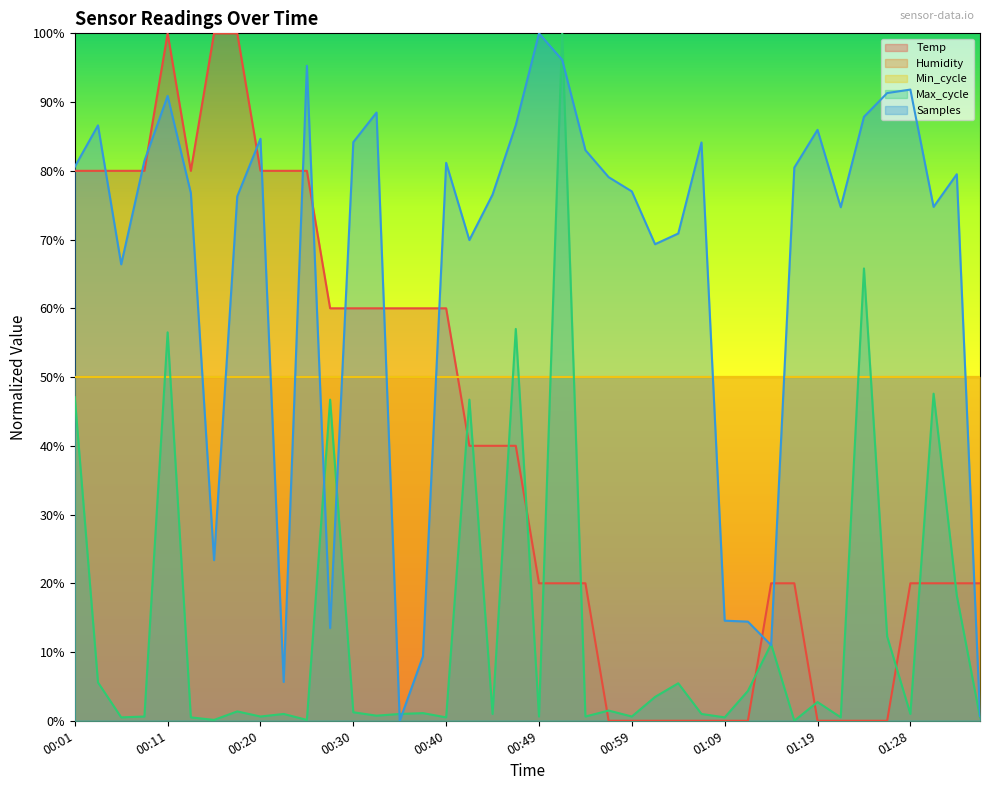

Where does the Samples series first go above 79?

00:01